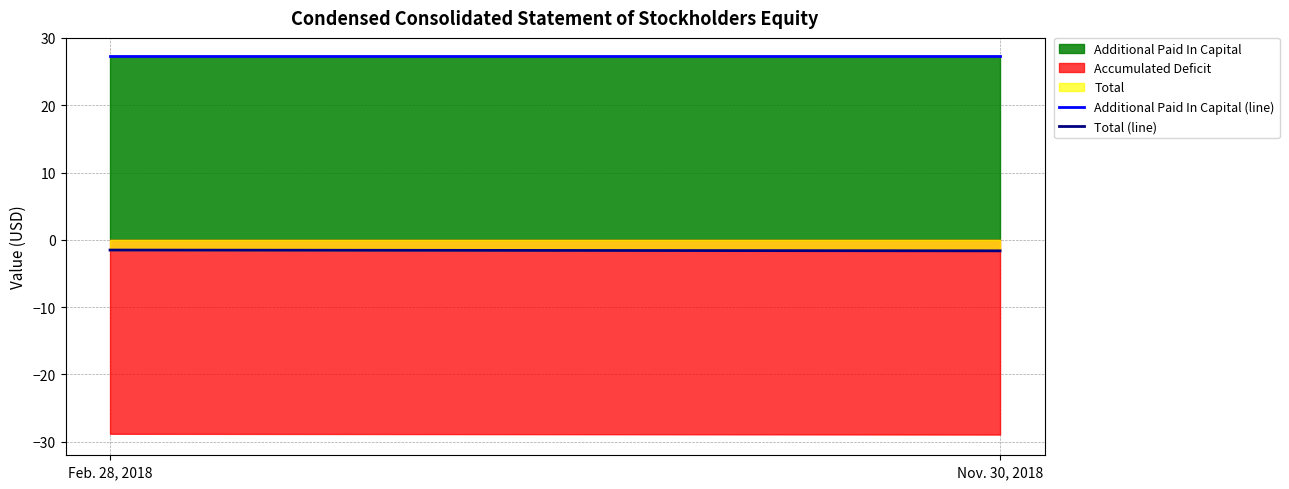

The value of Total (line) at Feb. 28, 2018 is -1.5. True or false?

True